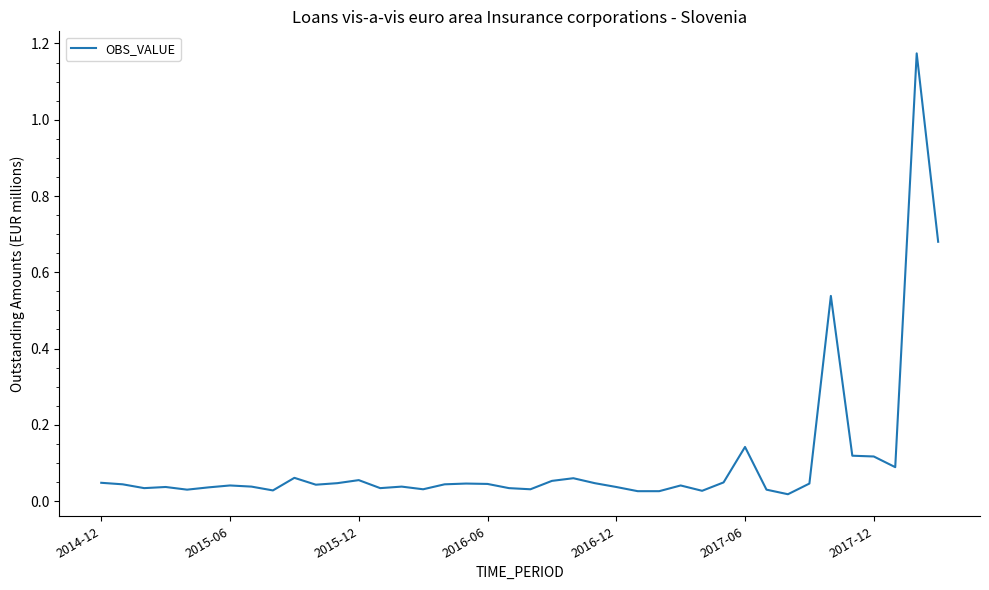

How many lines are shown in the chart?

1